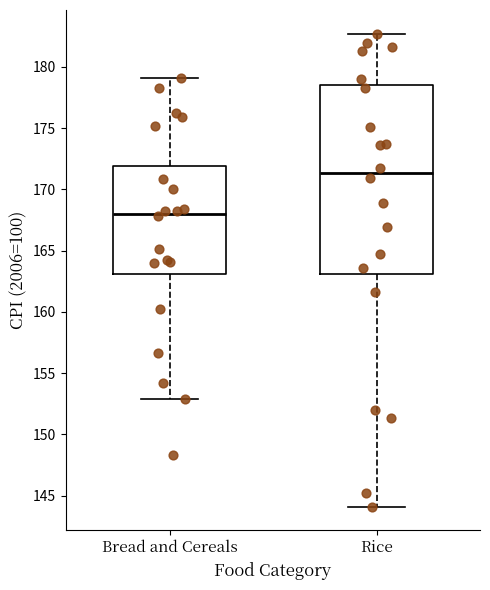

Which box's median line is the lowest?

Bread and Cereals